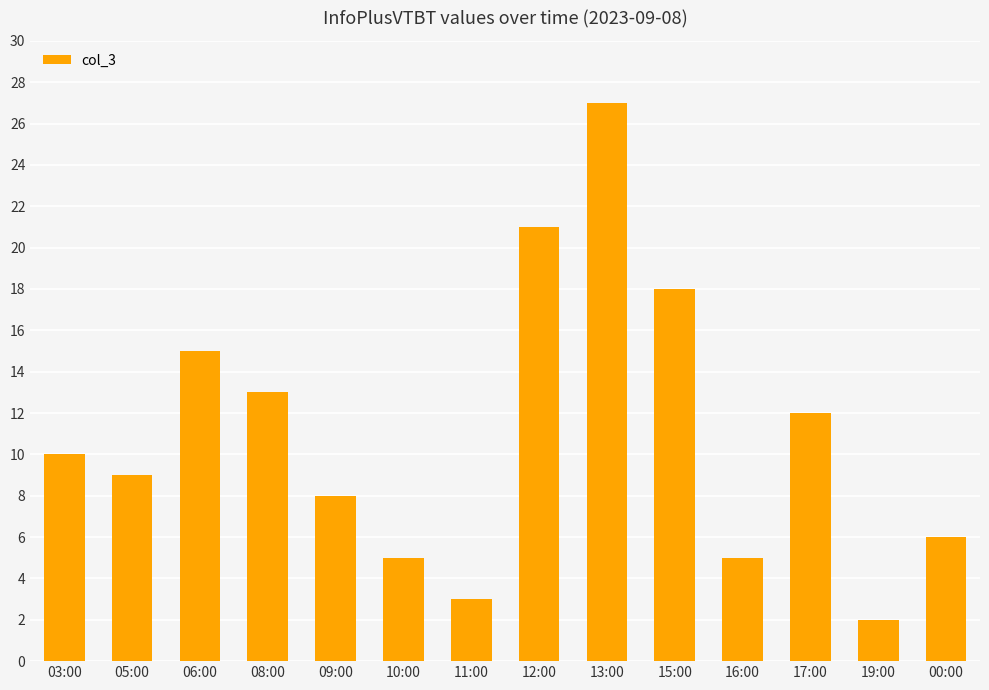

Is it true that the value at 00:00 is 6?

True